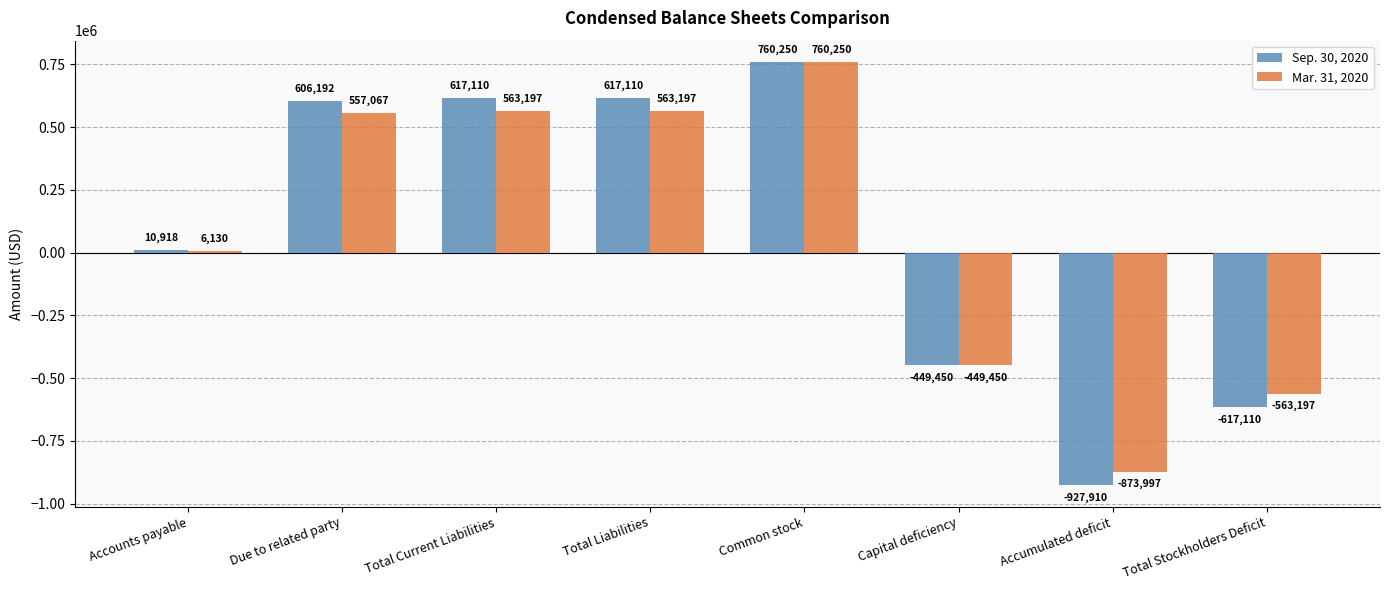

What is the sum of all Mar. 31, 2020 values?

563197